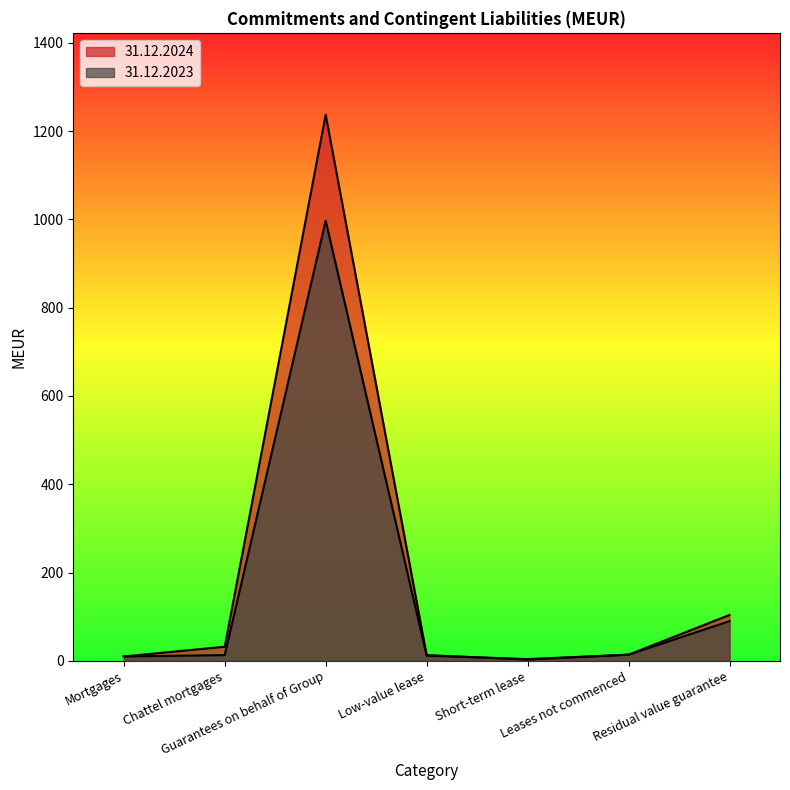

What is the average value of the 31.12.2024 series?

202